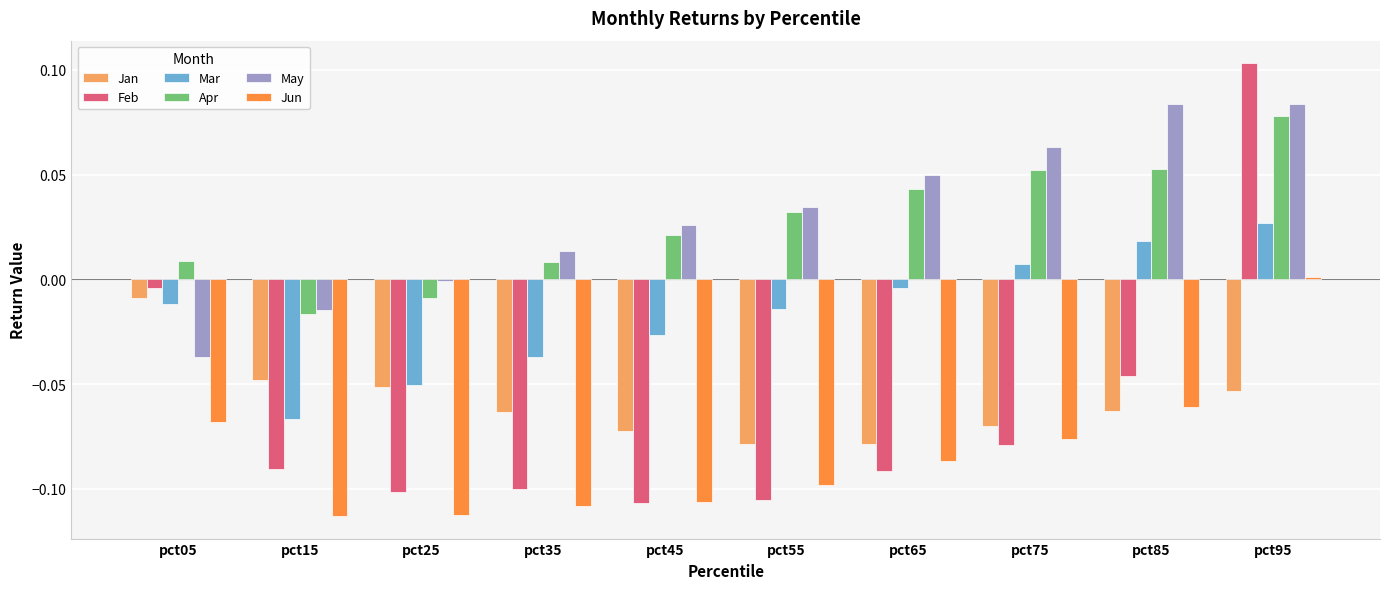

What is the total value across all series at pct25?

-0.3